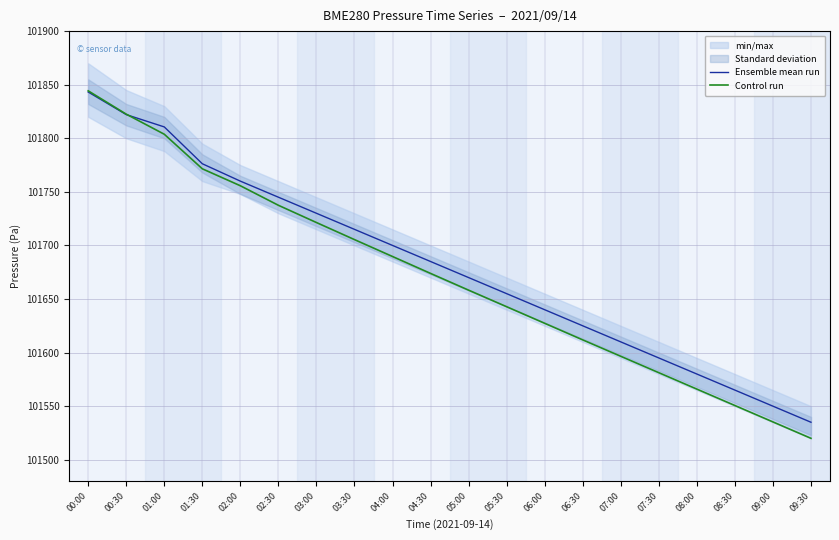

What is the total value across all series at 09:30?

203055.0